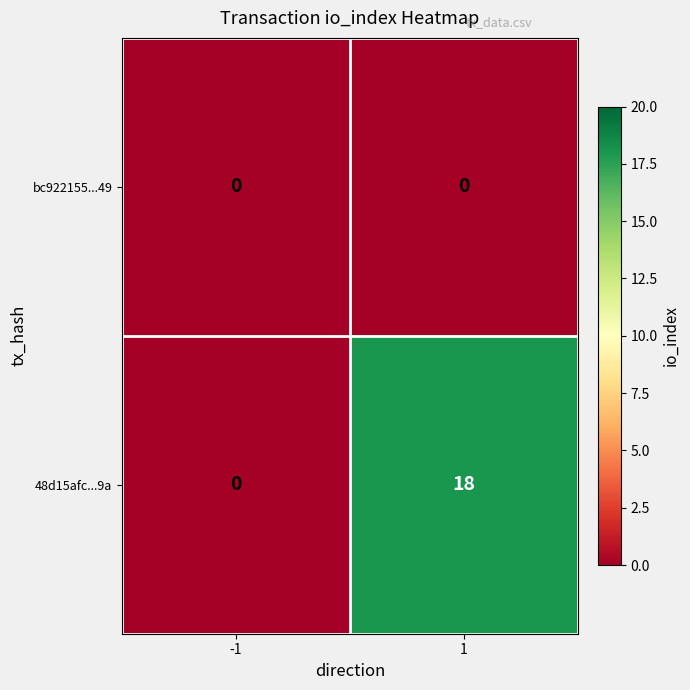

What value does the 48d15afc...9a series have at 1?

18